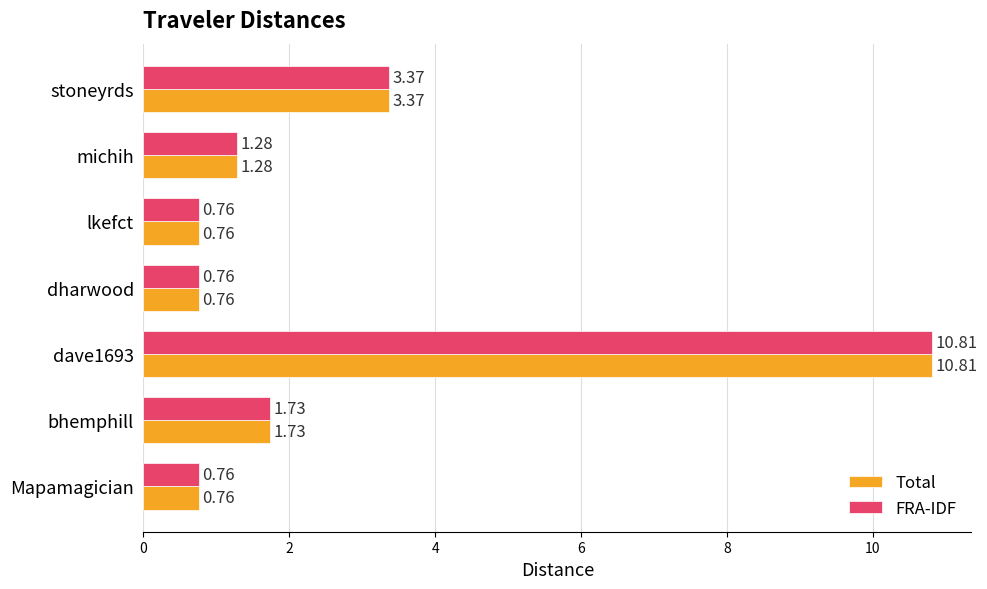

At which category is the sum across all series the highest?

dave1693